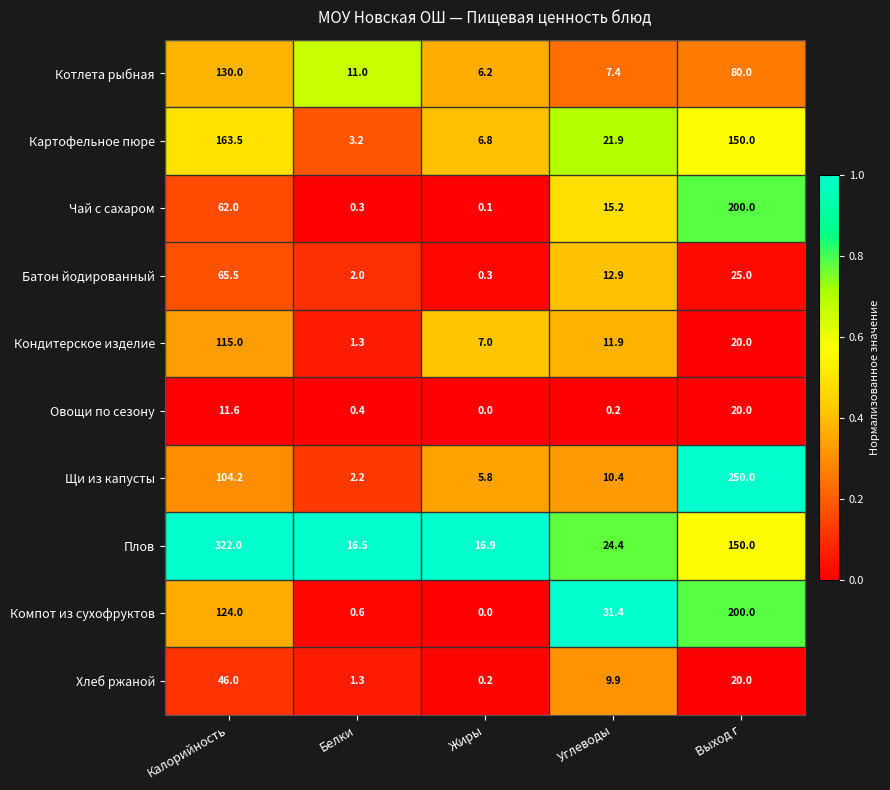

Rank the categories by Компот из сухофруктов value from highest to lowest.

Выход г, Калорийность, Углеводы, Белки, Жиры